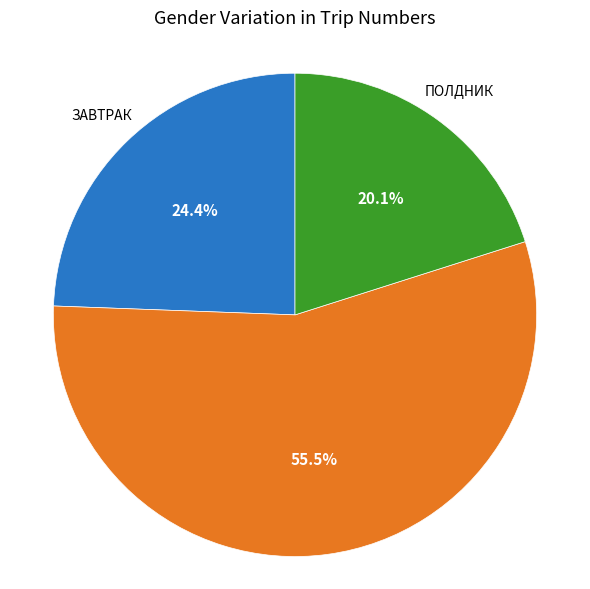

How many segments does this pie chart have?

3